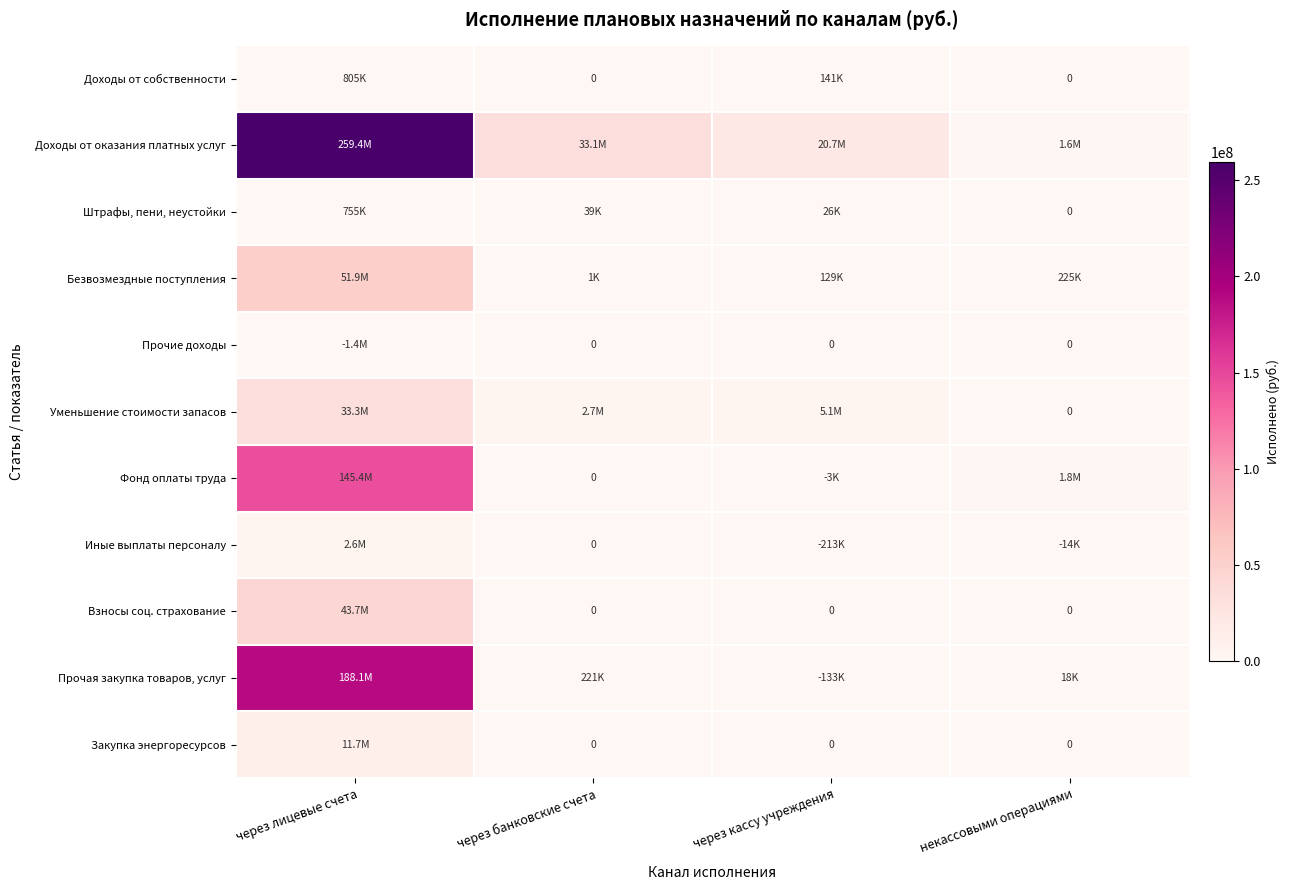

What is the average value of the Штрафы, пени, неустойки series?

205155.7